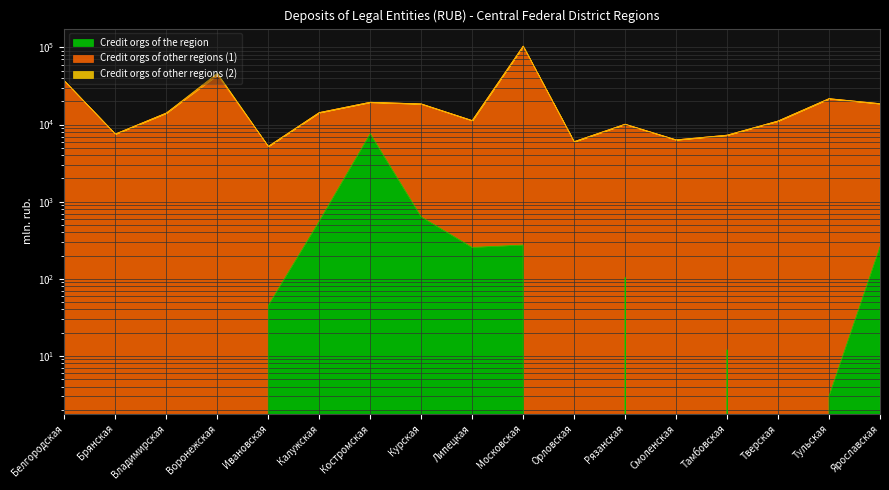

Does the chart display data point markers on the line(s)?

No